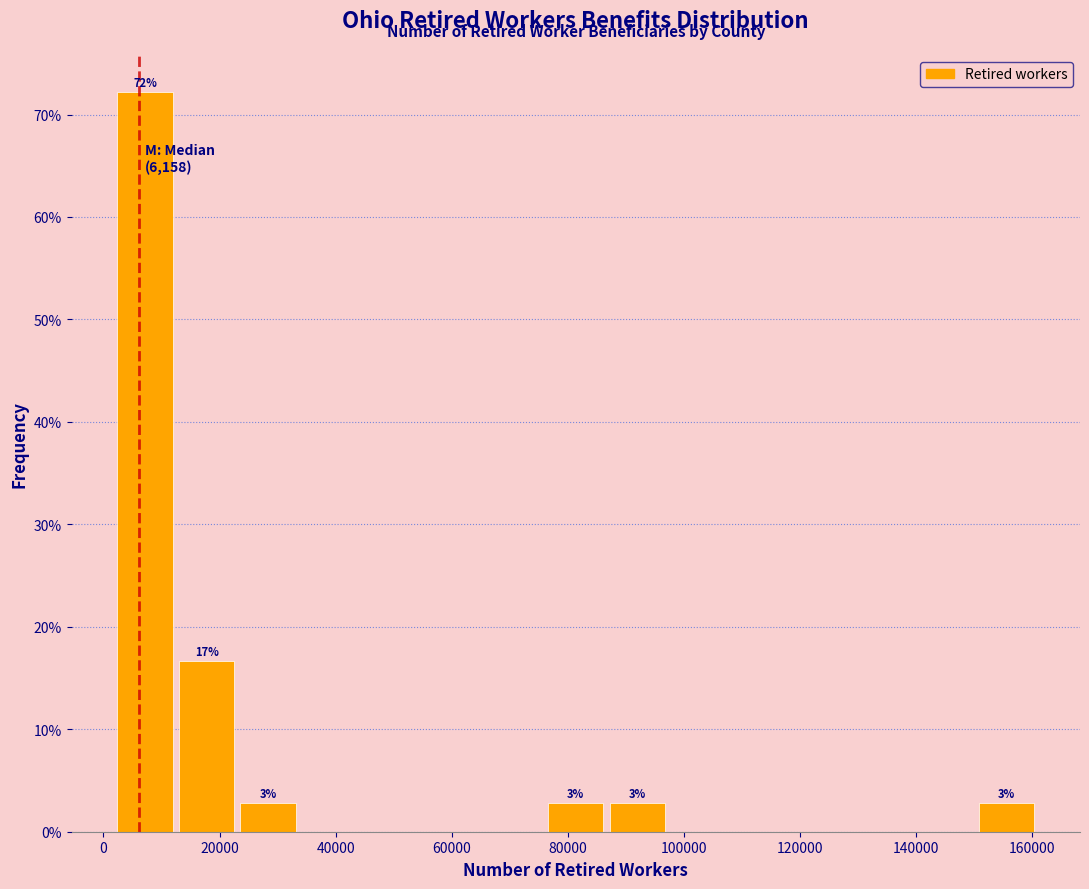

Which range on the x-axis has the tallest bar?

2000 to 12000